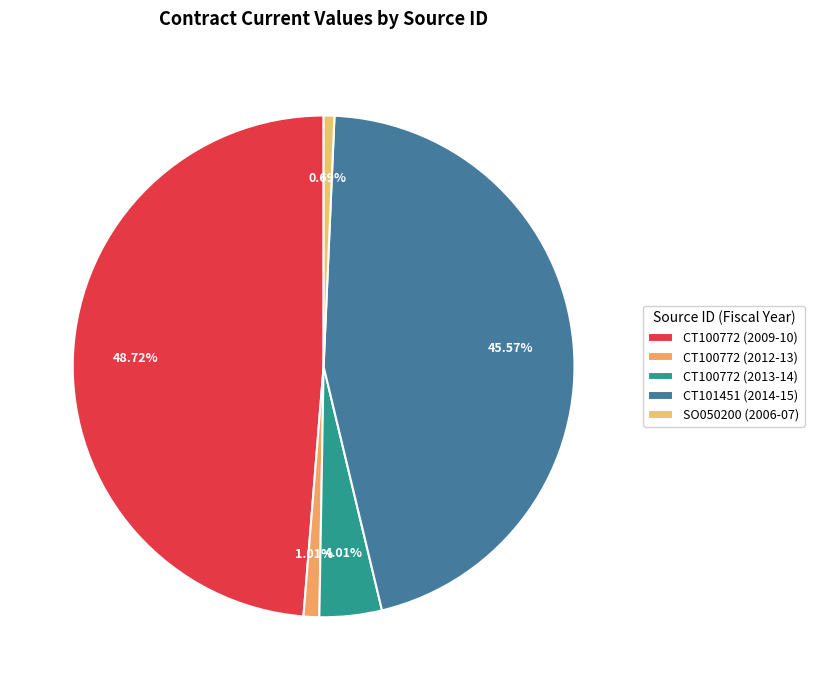

To the nearest percent, what is the combined percentage of CT100772 (2012-13) and CT100772 (2013-14)?

5%